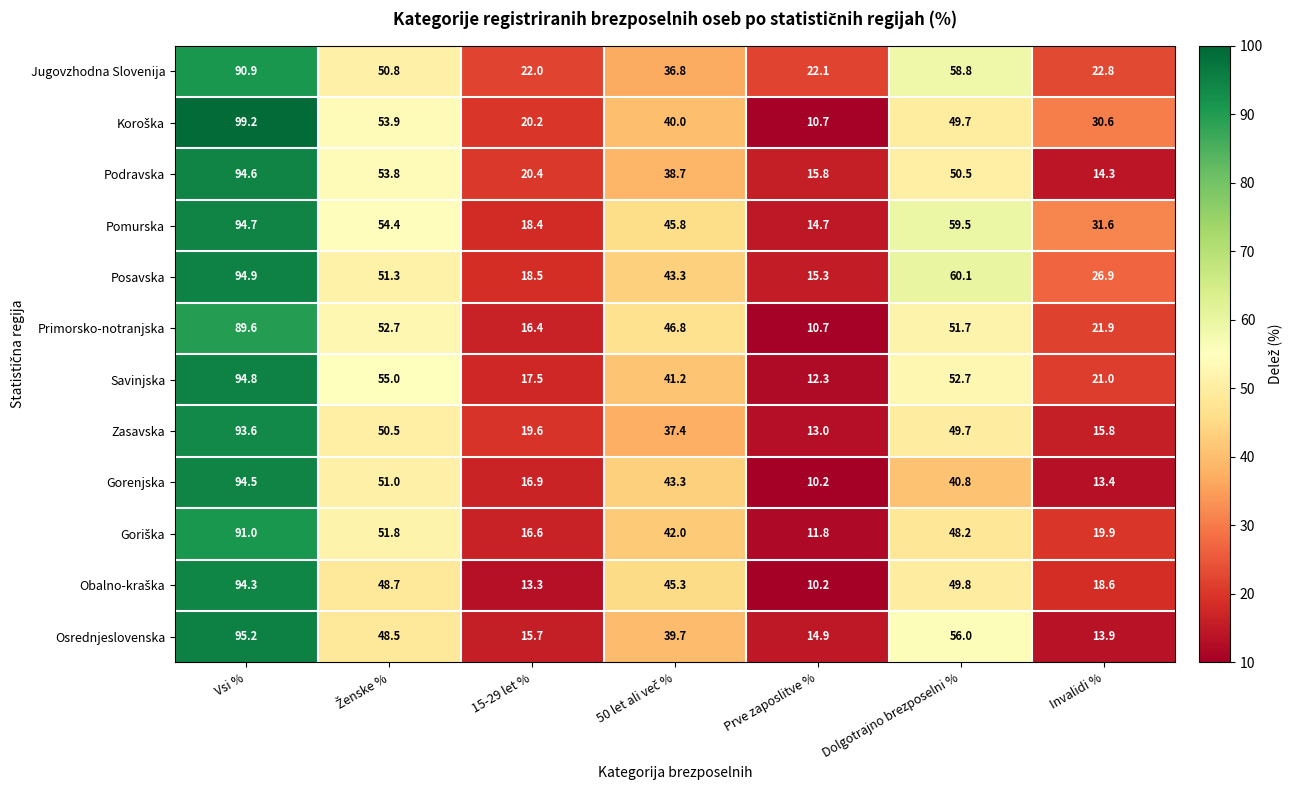

Count the number of data series in this chart.

12